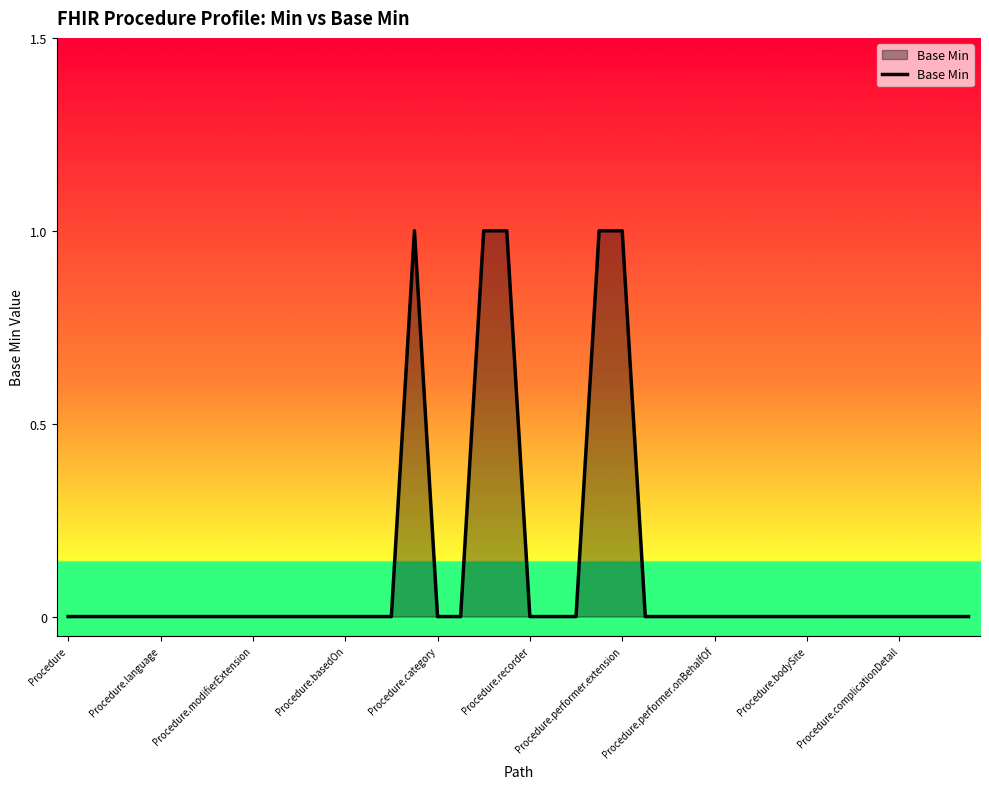

What is the difference between the maximum and minimum values?

1